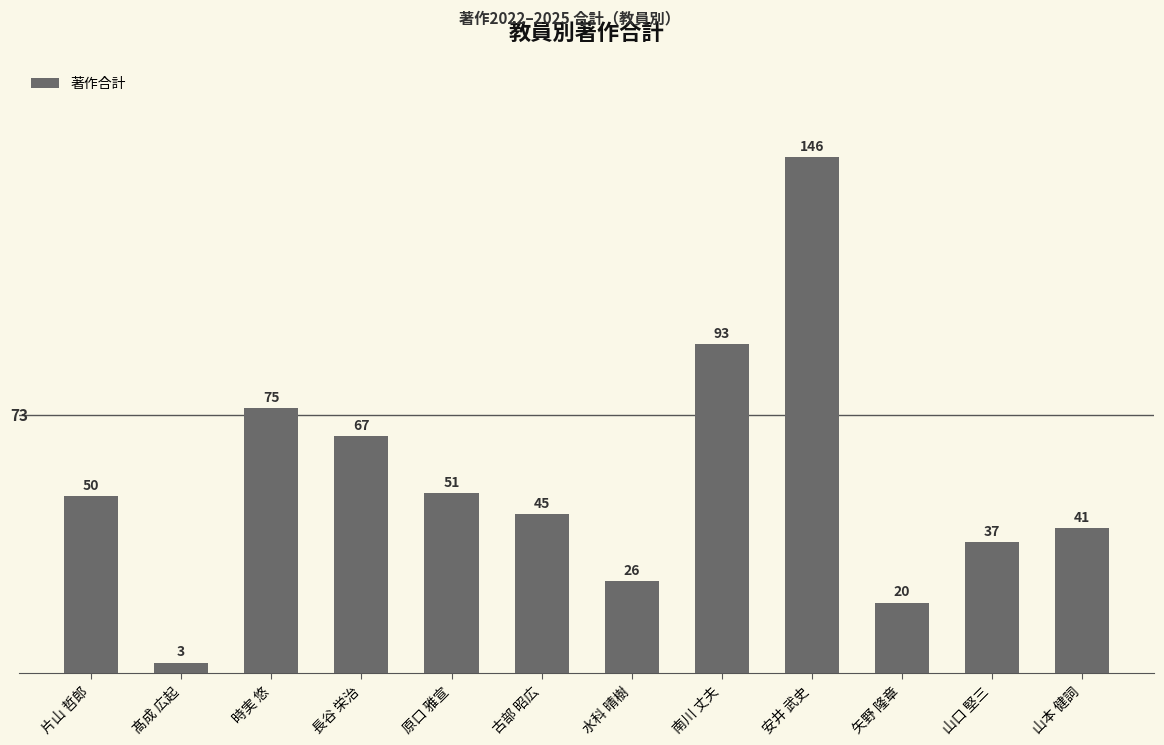

List the labels in order of value, largest first.

安井 武史, 南川 丈夫, 時実 悠, 長谷 栄治, 原口 雅宣, 片山 哲郎, 古部 昭広, 山本 健詞, 山口 堅三, 水科 晴樹, 矢野 隆章, 髙成 広起